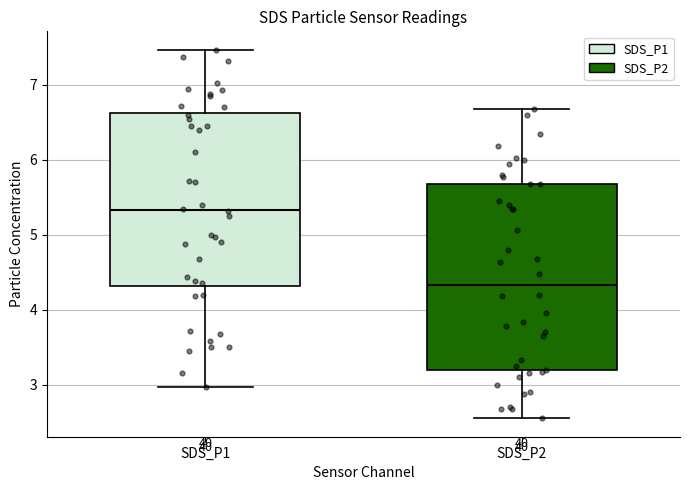

Reading left to right, read every box against the y-axis: the position of its median line, the range the box covers, and the ends of its whiskers. The values are not printed on the chart, so give them approximately, as read against the axis.

SDS_P1: median 5.3, box 4.3 to 6.6, whiskers 3.0 to 7.5
SDS_P2: median 4.3, box 3.2 to 5.7, whiskers 2.6 to 6.7